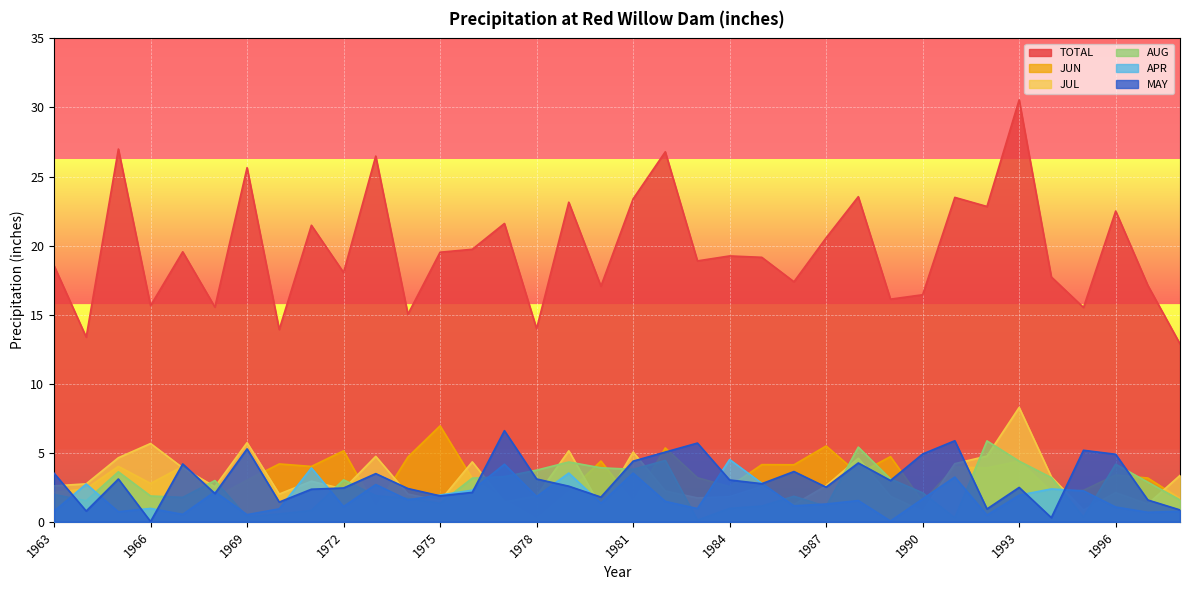

Is it true that MAY equals 2.5 at 1987?

True